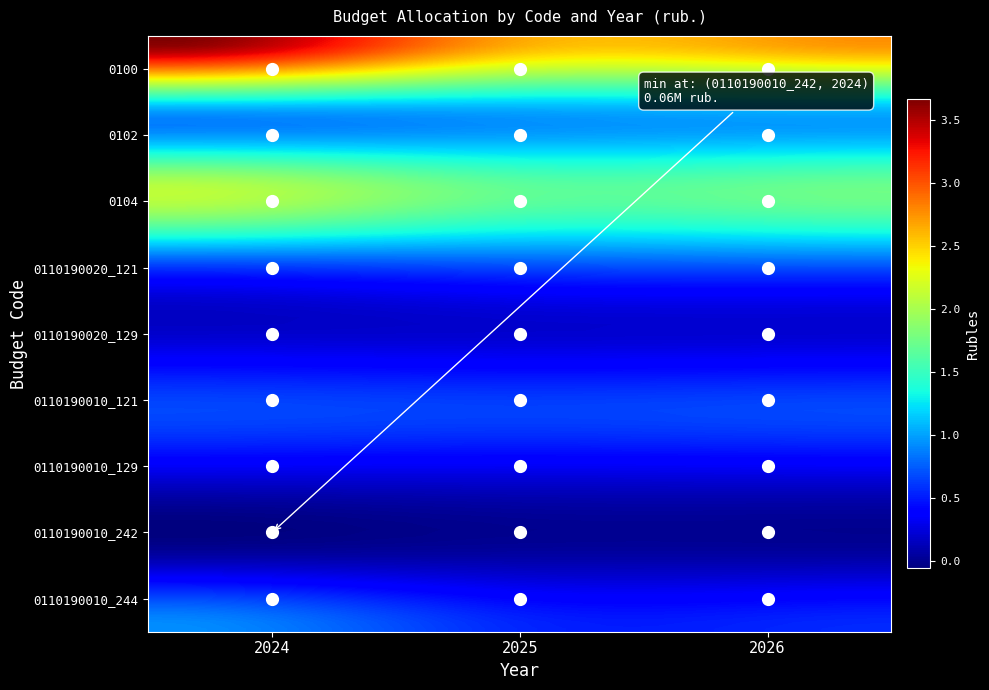

Reading left to right, list all the values displayed in this chart.

0100: 2024=3661900	2025=2666100	2026=2762000
0102: 2024=955000	2025=992000	2026=1032000
0104: 2024=2078000	2025=1674100	2026=1730000
0110190020_121: 2024=754500	2025=784000	2026=816000
0110190020_129: 2024=200500	2025=208000	2026=216000
0110190010_121: 2024=670000	2025=645000	2026=670000
0110190010_129: 2024=202000	2025=208000	2026=216000
0110190010_242: 2024=60000	2025=61000	2026=62000
0110190010_244: 2024=930000	2025=550000	2026=560000